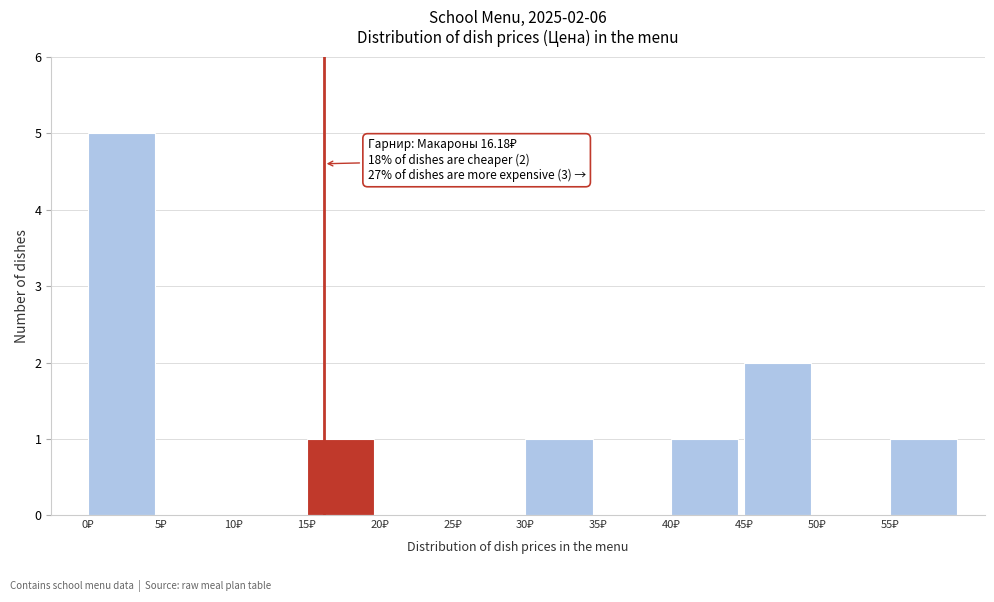

Over which range of the x-axis is the bar tallest?

0 to 5